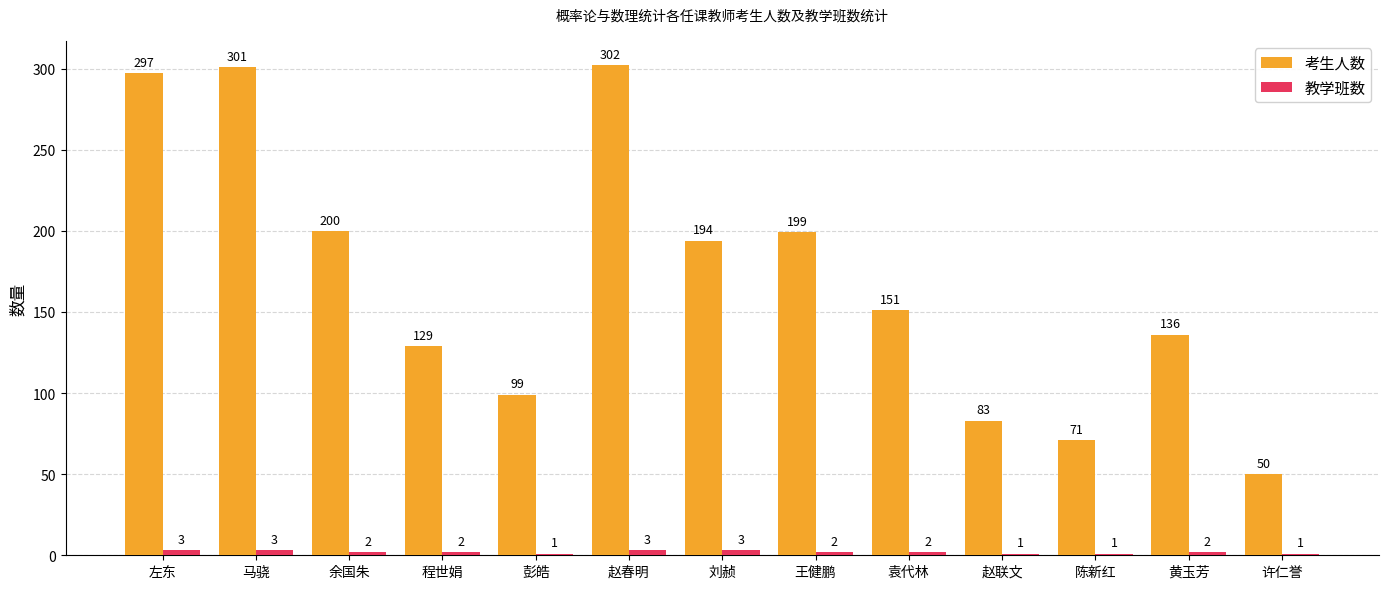

How many data points in 考生人数 are less than 151?

6